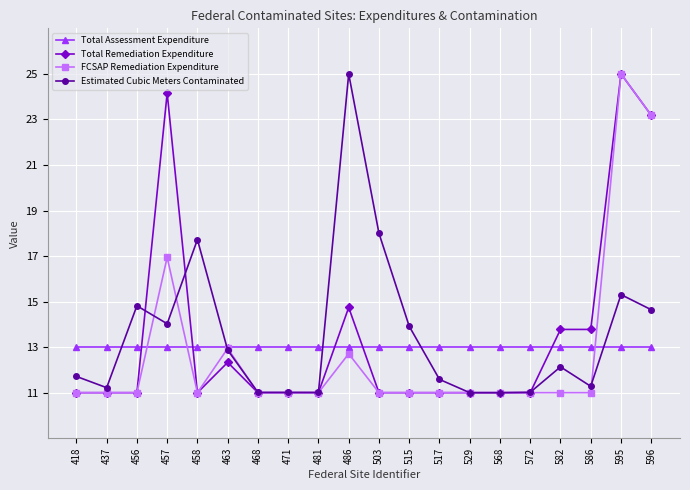

What is the difference between the second highest and minimum values in the Estimated Cubic Meters Contaminated series?

7.0